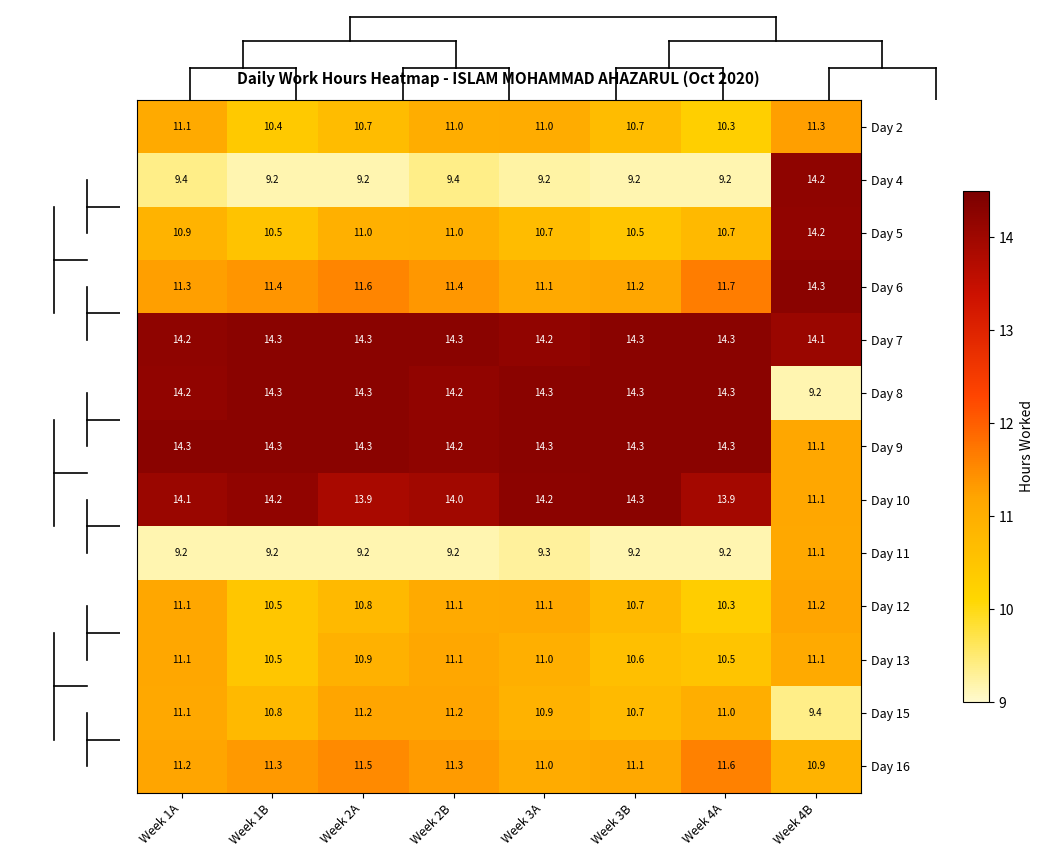

What is the minimum value shown in the chart?

9.2